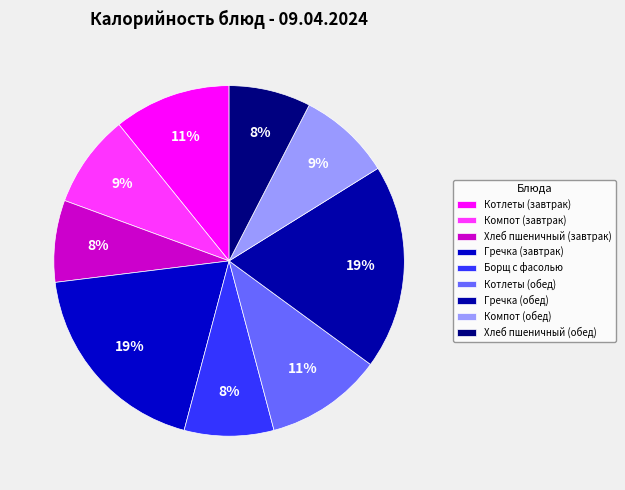

To the nearest percent, what percentage of the pie is Компот (обед)?

9%